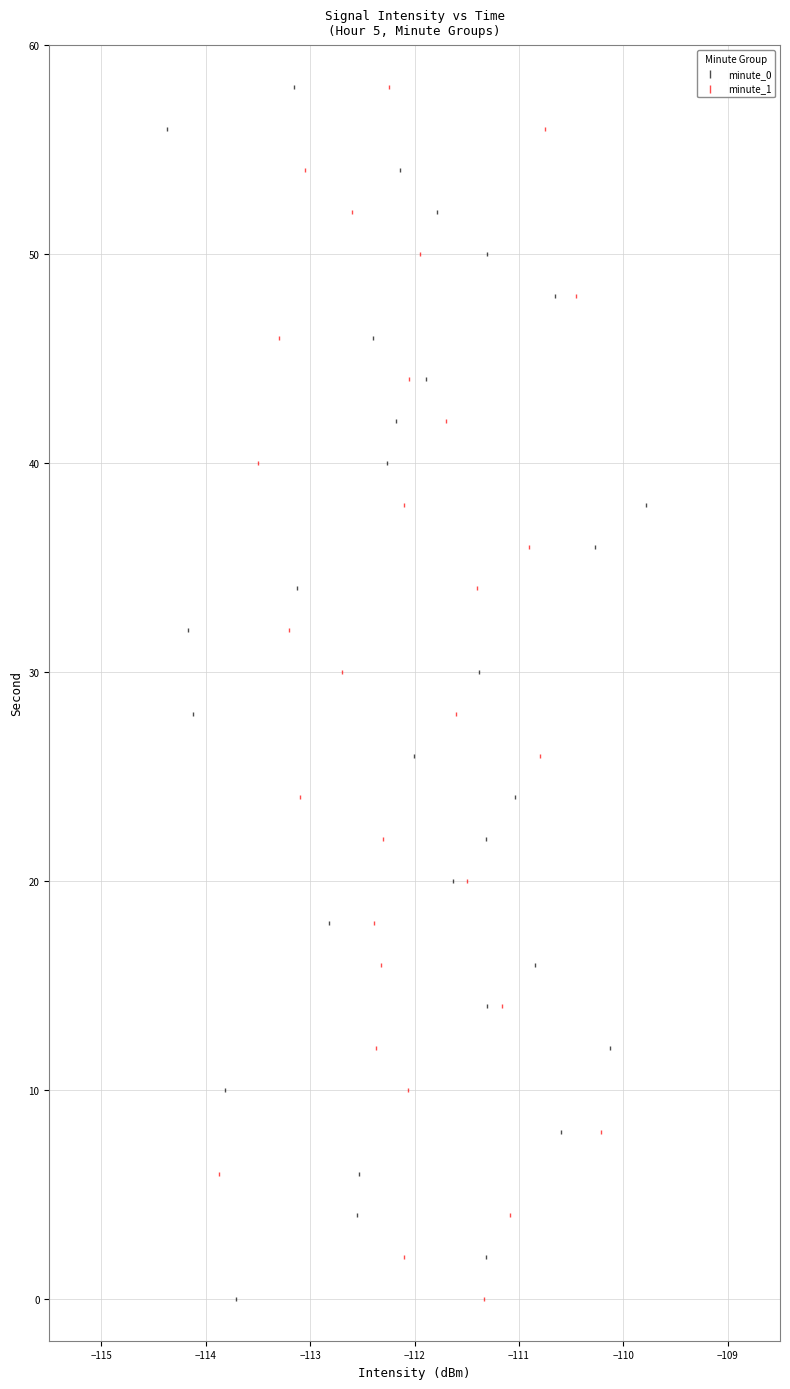

What are all the series names shown in the legend?

minute_0, minute_1